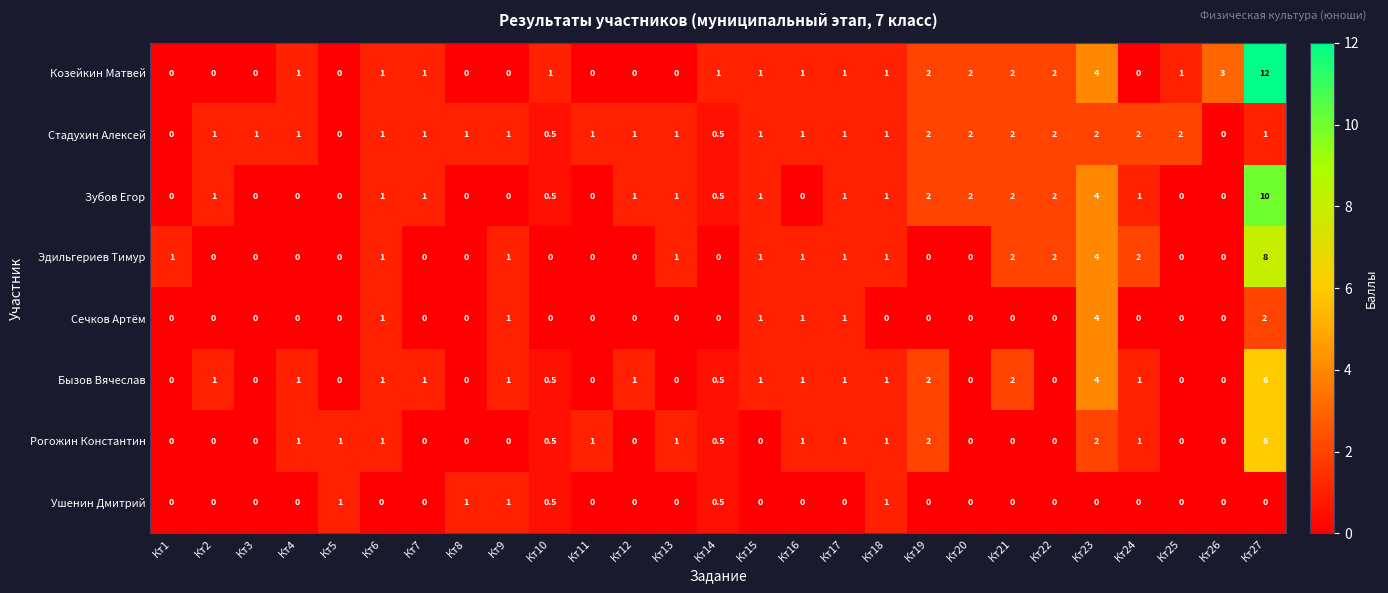

Which category has the highest value across all series?

Кт27